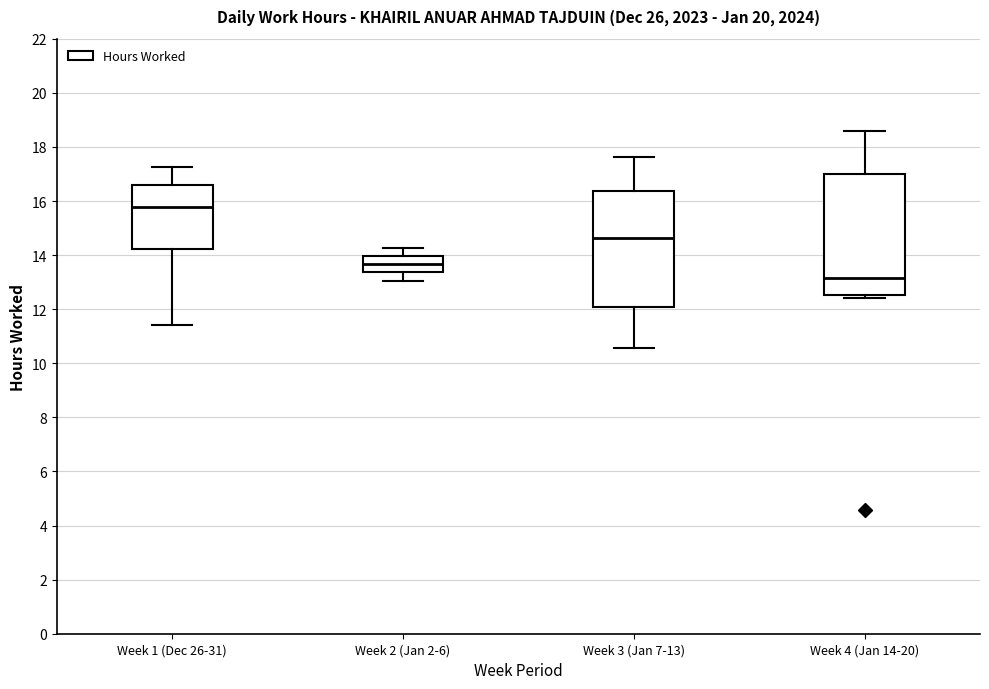

Reading left to right, transcribe this box plot: for each box, give where its median line is, the range the box spans, and where its two whiskers end, as read against the y-axis. The values are not printed on the chart, so give them approximately, as read against the axis.

Week 1 (Dec 26-31): median 15.8, box 14.2 to 16.6, whiskers 11.4 to 17.2
Week 2 (Jan 2-6): median 13.6, box 13.4 to 14.0, whiskers 13.0 to 14.2
Week 3 (Jan 7-13): median 14.6, box 12.0 to 16.4, whiskers 10.6 to 17.6
Week 4 (Jan 14-20): median 13.2, box 12.6 to 17.0, whiskers 12.4 to 18.6